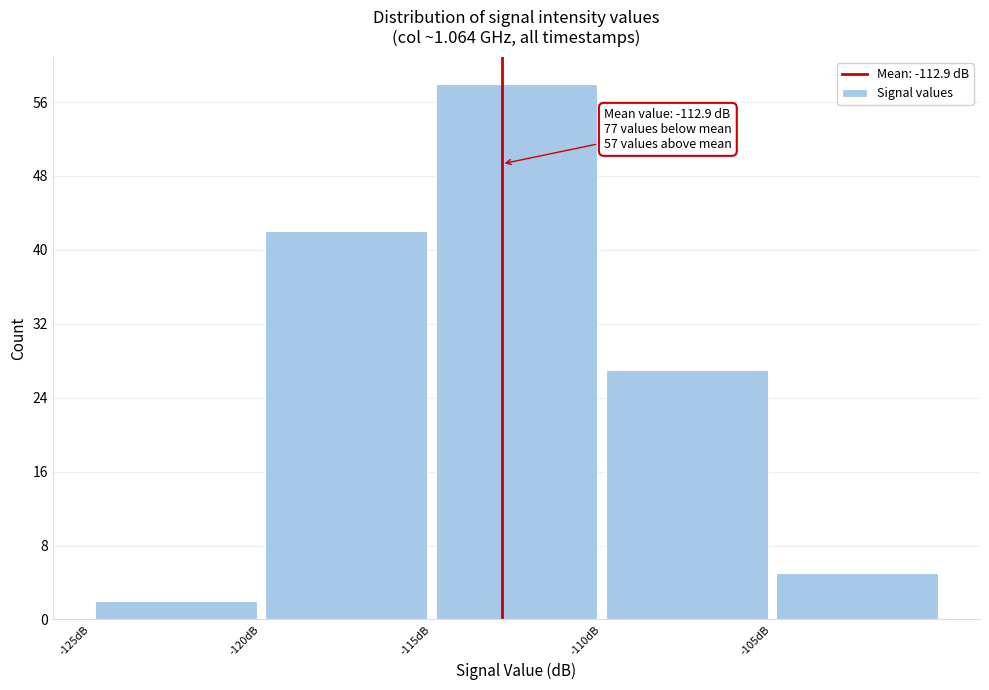

Which range on the x-axis has the tallest bar?

-115 to -110